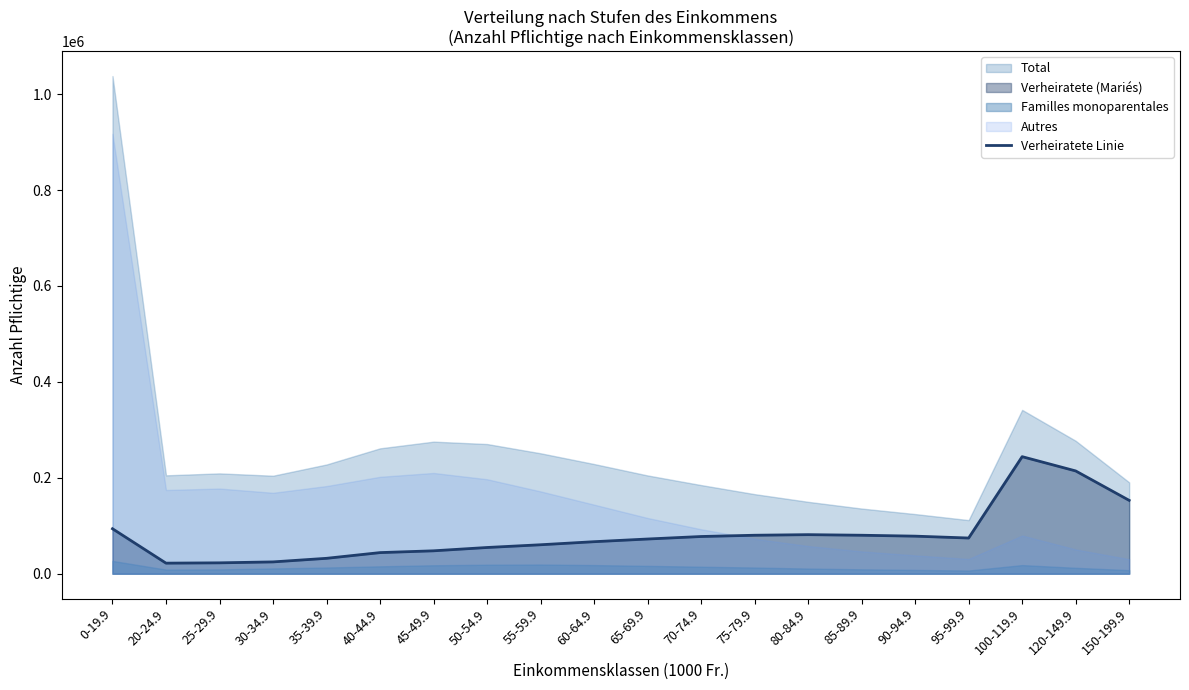

The value at 45-49.9 is 72402. True or false?

False